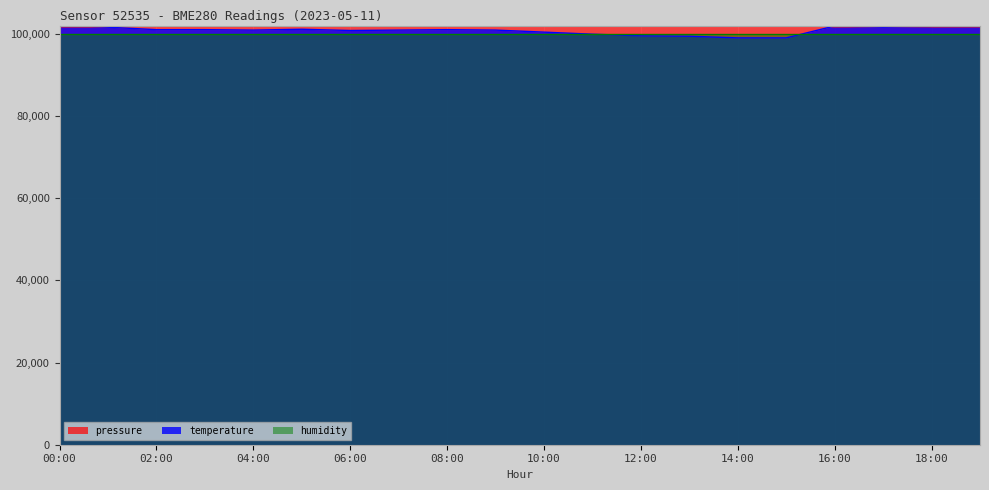

The pressure series shows 132172.8 at 05:00. True or false?

False